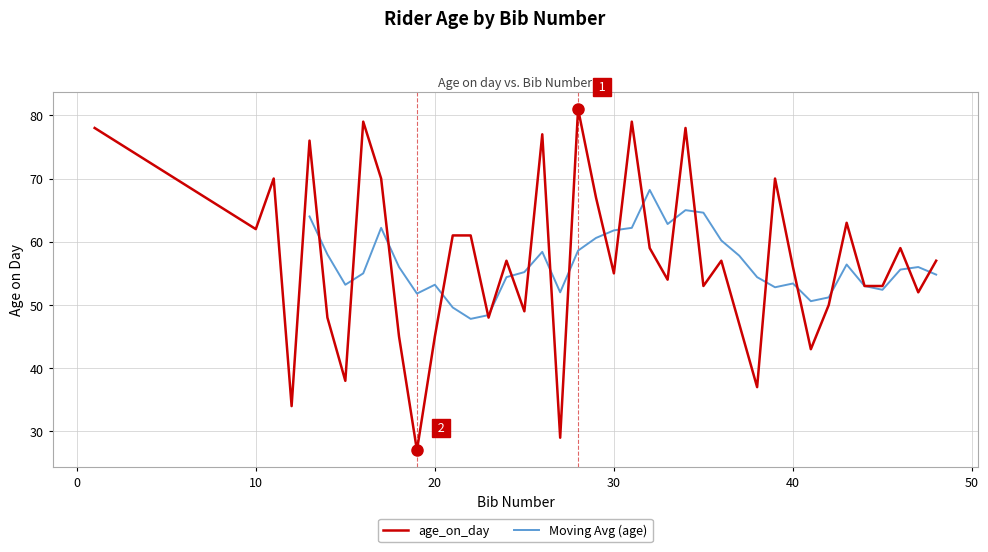

Reading left to right, what are all the values shown in this chart?

78	62	70	34	76	48	38	79	70	45	27	45	61	61	48	57	49	77	29	81	67	55	79	59	54	78	53	57	47	37	70	56	43	50	63	53	53	59	52	57